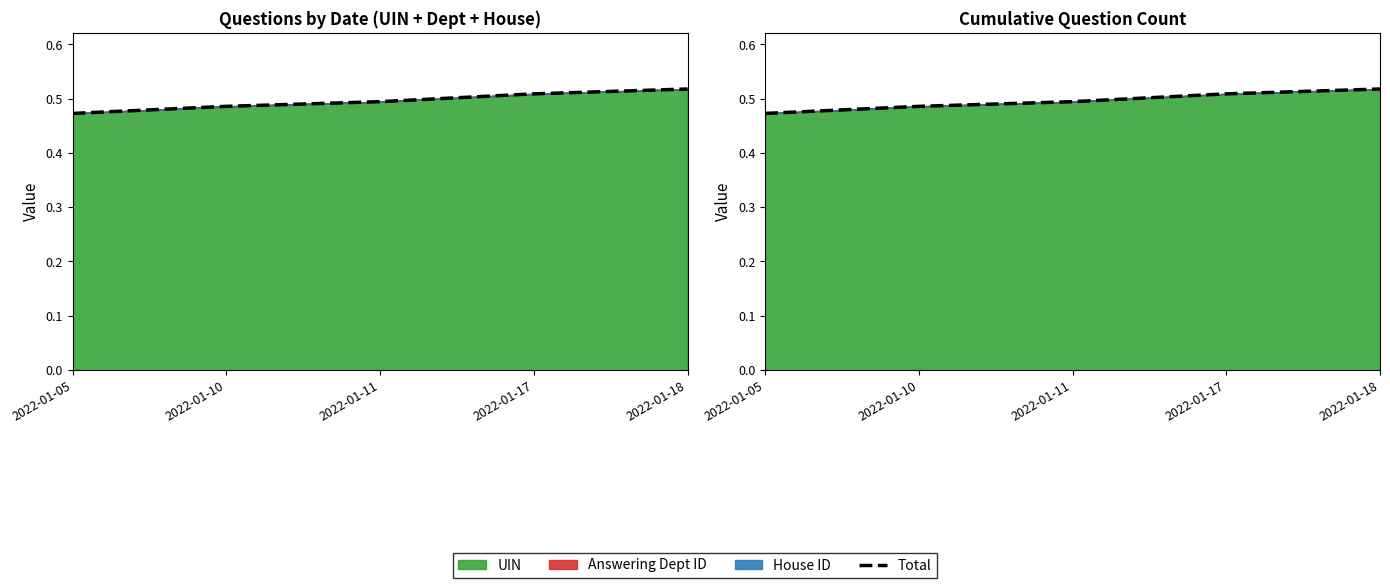

Reading left to right, what are all the values shown in this chart?

2022-01-05=0.5	2022-01-10=0.5	2022-01-11=0.5	2022-01-17=0.5	2022-01-18=0.5